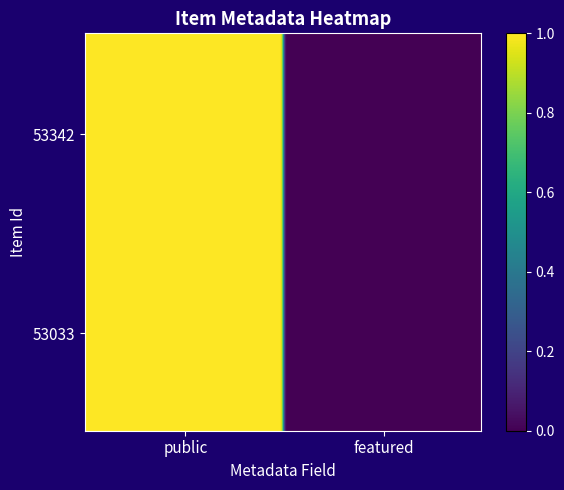

Reading left to right, transcribe all the data shown in this chart.

53342: 1	0
53033: 1	0